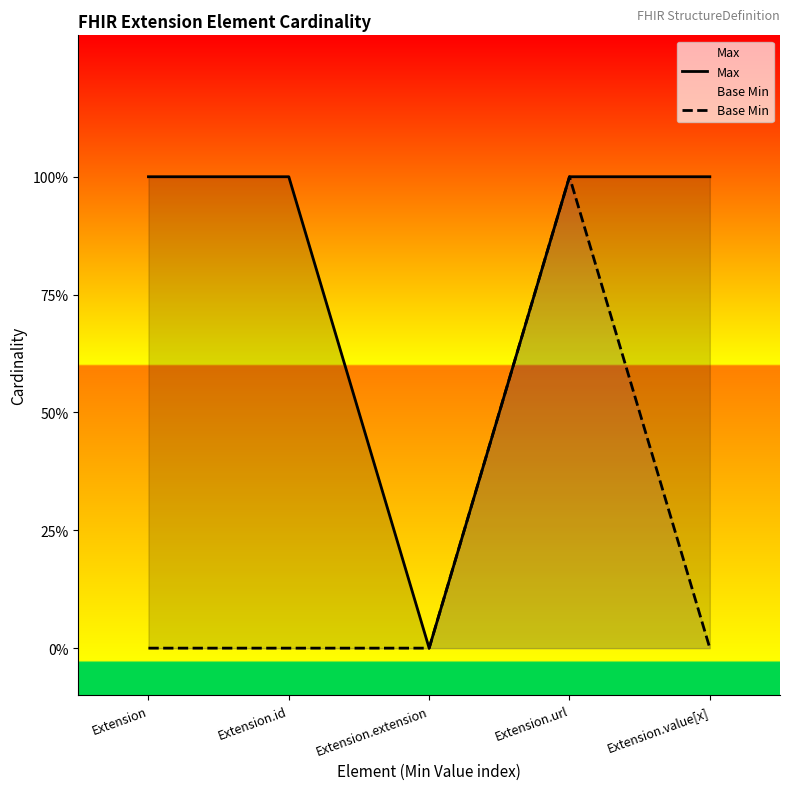

Count the Base Min values in the range 0 to 1.

5